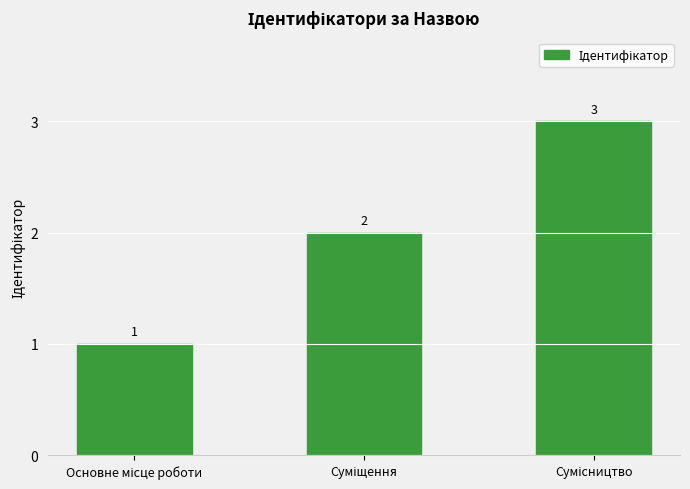

How many values are between 1 and 3?

3